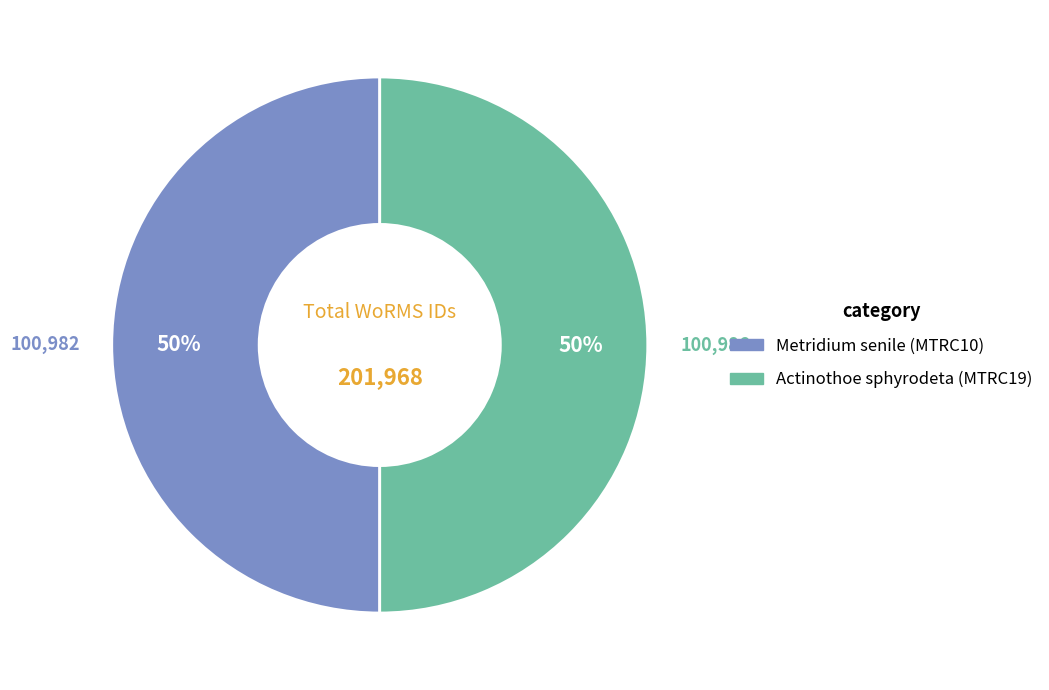

Approximately how many times larger is the value at Metridium senile (MTRC10) compared to Actinothoe sphyrodeta (MTRC19)?

1.0